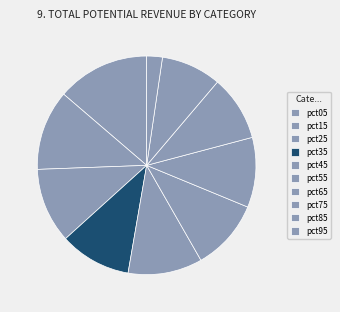

Do pct85 and pct75 together represent more than half of the pie?

No